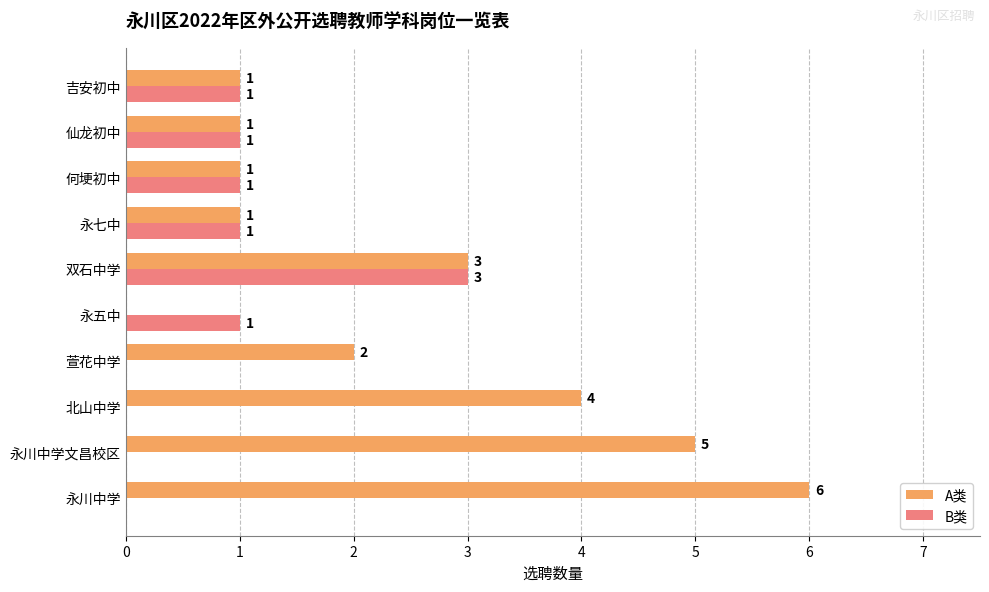

What is the sum of all B类 values?

8